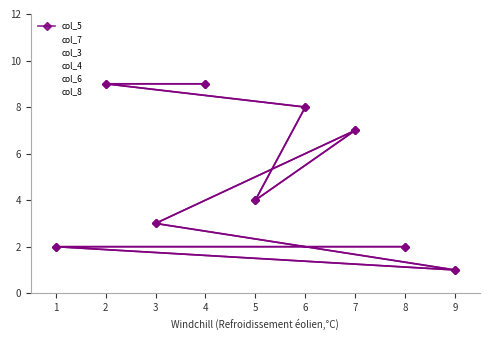

Read the col_3 value at 8.

8